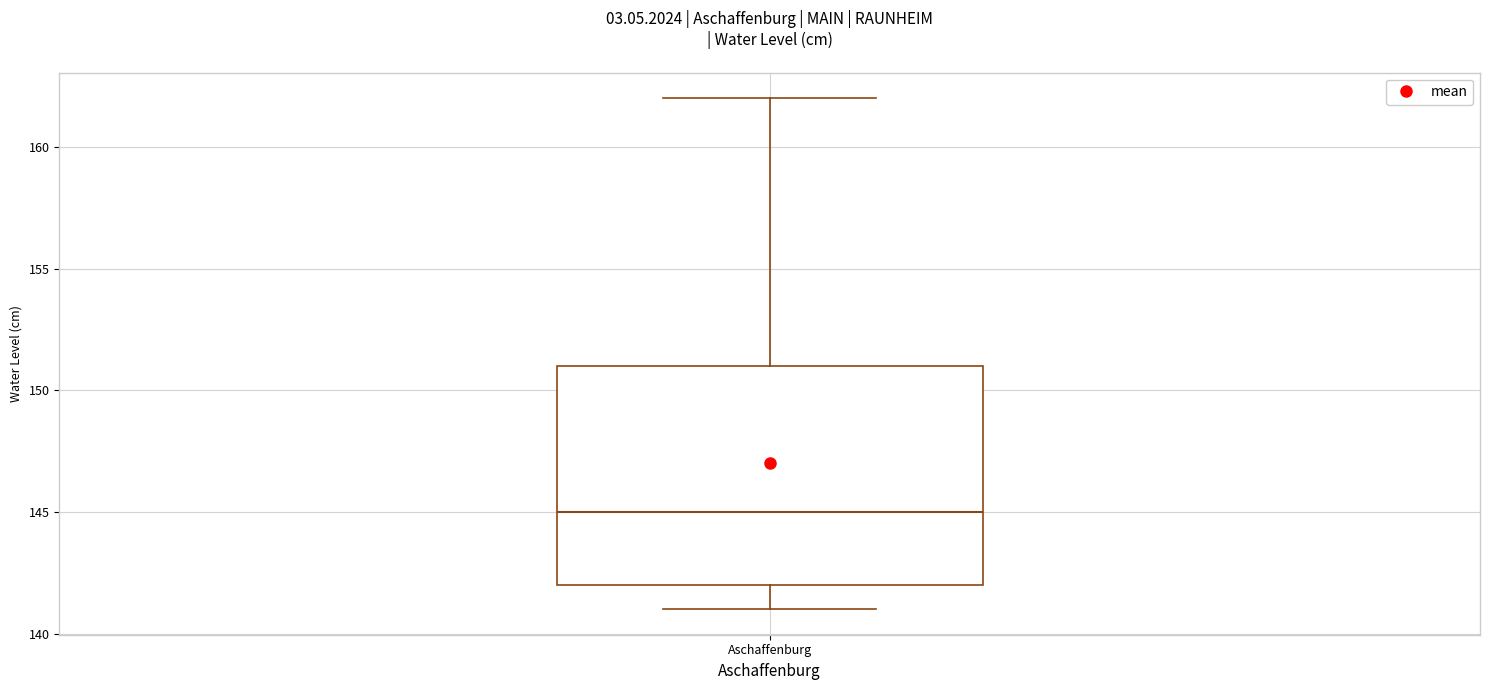

Where is the lower edge of the box for Aschaffenburg on the y-axis? The values are not printed on the chart, so give them approximately, as read against the axis.

142